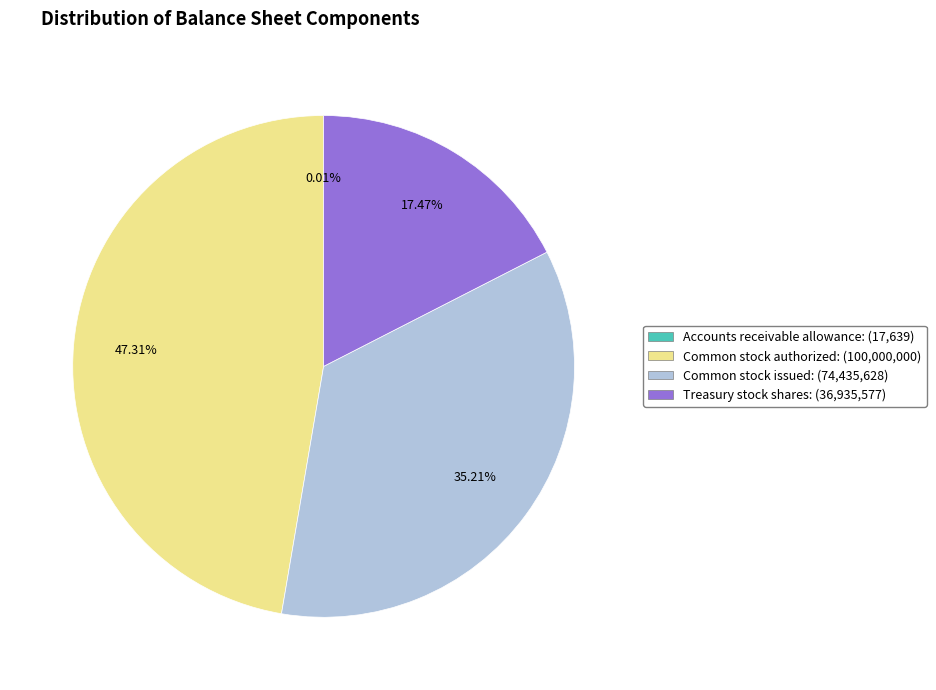

Which slice is the largest?

Common stock authorized